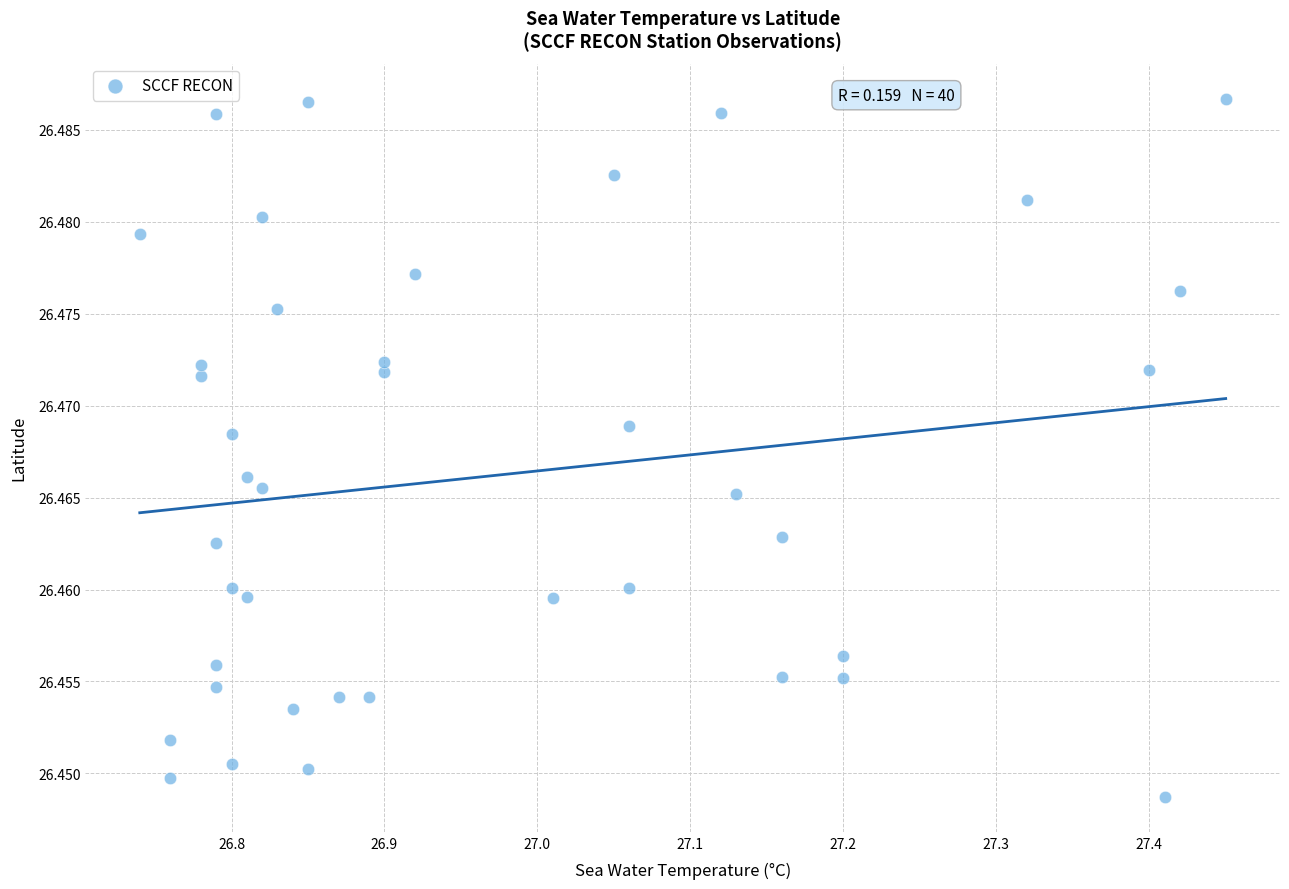

What is the range of X values (max minus min)?

0.7